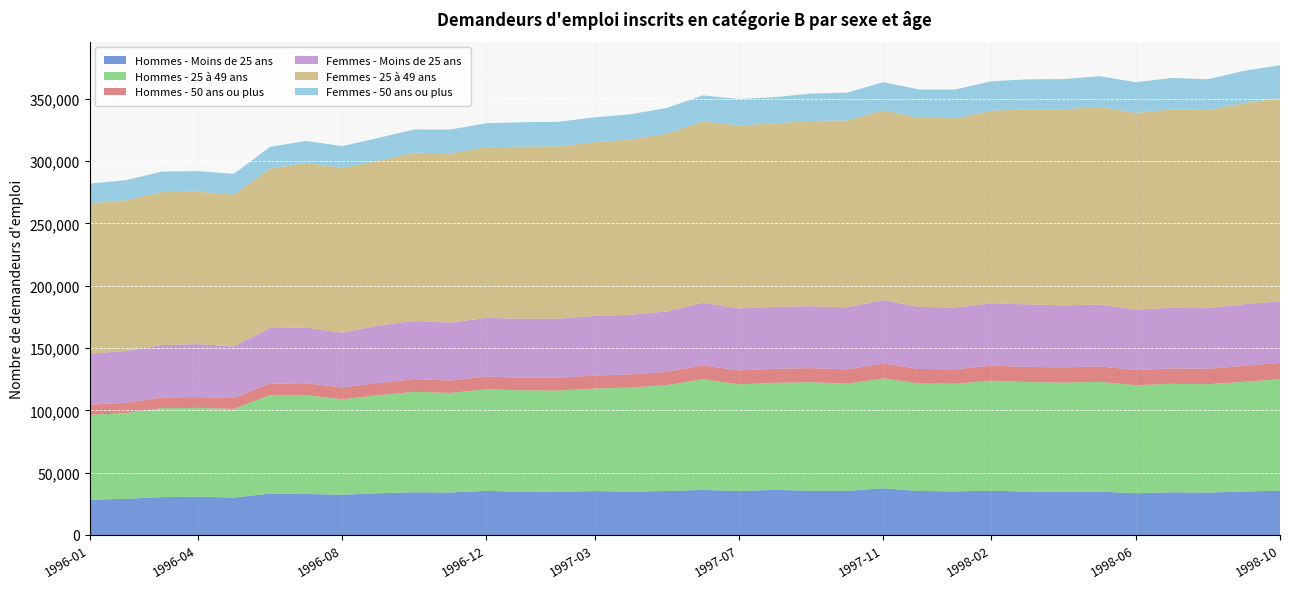

Reading right to left, extract all data points from this chart.

Hommes - Moins de 25 ans: 1998-10=35600	1998-09=34900	1998-08=34000	1998-07=34300	1998-06=33500	1998-05=34800	1998-04=34800	1998-03=34800	1998-02=35500	1998-01=35000	1997-12=35300	1997-11=37500	1997-10=35400	1997-09=35500	1997-08=36200	1997-07=35300	1997-06=36200	1997-05=35300	1997-04=34800	1997-03=35200	1997-02=34800	1997-01=34700	1996-12=35400	1996-11=34100	1996-10=34300	1996-09=33500	1996-08=32300	1996-07=32900	1996-06=33200	1996-05=30000	1996-04=30700	1996-03=30400	1996-02=29000	1996-01=28300
Hommes - 25 à 49 ans: 1998-10=89500	1998-09=88000	1998-08=87000	1998-07=87000	1998-06=86700	1998-05=88100	1998-04=87500	1998-03=87900	1998-02=88300	1998-01=86400	1997-12=86200	1997-11=88200	1997-10=86000	1997-09=87100	1997-08=85900	1997-07=85600	1997-06=88800	1997-05=84900	1997-04=83500	1997-03=82300	1997-02=81100	1997-01=81400	1996-12=81500	1996-11=79900	1996-10=80600	1996-09=78600	1996-08=76600	1996-07=79300	1996-06=79000	1996-05=71200	1996-04=71300	1996-03=71400	1996-02=68800	1996-01=68100
Hommes - 50 ans ou plus: 1998-10=13100	1998-09=12900	1998-08=12400	1998-07=12400	1998-06=12200	1998-05=12400	1998-04=12200	1998-03=12200	1998-02=12100	1998-01=11600	1997-12=11700	1997-11=11900	1997-10=11500	1997-09=11300	1997-08=11300	1997-07=11200	1997-06=11100	1997-05=10700	1997-04=10600	1997-03=10500	1997-02=10300	1997-01=10100	1996-12=10200	1996-11=10000	1996-10=10200	1996-09=9800	1996-08=9600	1996-07=9500	1996-06=9300	1996-05=8700	1996-04=8700	1996-03=8500	1996-02=8200	1996-01=8200
Femmes - Moins de 25 ans: 1998-10=49300	1998-09=49400	1998-08=48600	1998-07=48600	1998-06=48500	1998-05=49600	1998-04=49800	1998-03=50200	1998-02=50000	1998-01=49600	1997-12=49800	1997-11=51000	1997-10=49800	1997-09=49700	1997-08=49700	1997-07=49700	1997-06=50200	1997-05=48500	1997-04=47800	1997-03=47800	1997-02=47400	1997-01=47300	1996-12=47200	1996-11=46400	1996-10=46800	1996-09=46100	1996-08=43900	1996-07=44800	1996-06=44600	1996-05=41400	1996-04=42500	1996-03=42100	1996-02=41600	1996-01=41000
Femmes - 25 à 49 ans: 1998-10=163100	1998-09=161400	1998-08=159000	1998-07=159300	1998-06=157800	1998-05=158800	1998-04=157400	1998-03=156600	1998-02=154600	1998-01=151900	1997-12=151700	1997-11=152200	1997-10=150000	1997-09=148700	1997-08=147400	1997-07=146900	1997-06=145600	1997-05=142700	1997-04=140800	1997-03=139400	1997-02=138300	1997-01=138200	1996-12=136900	1996-11=136000	1996-10=134900	1996-09=132300	1996-08=132300	1996-07=132100	1996-06=128000	1996-05=121900	1996-04=122300	1996-03=122800	1996-02=121100	1996-01=120700
Femmes - 50 ans ou plus: 1998-10=26400	1998-09=25900	1998-08=24800	1998-07=25200	1998-06=24700	1998-05=24500	1998-04=24200	1998-03=24000	1998-02=23700	1998-01=23000	1997-12=22800	1997-11=22600	1997-10=22300	1997-09=22000	1997-08=20900	1997-07=21200	1997-06=20900	1997-05=20600	1997-04=20200	1997-03=20000	1997-02=19700	1997-01=19600	1996-12=19300	1996-11=19000	1996-10=18700	1996-09=18300	1996-08=17400	1996-07=17700	1996-06=17400	1996-05=16700	1996-04=16500	1996-03=16500	1996-02=16000	1996-01=15800